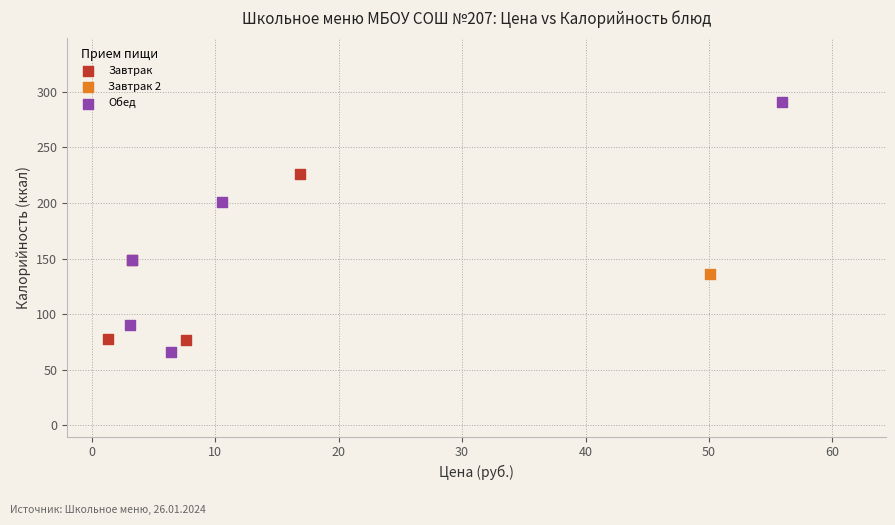

What are all the series names shown in the legend?

Завтрак, Завтрак 2, Обед